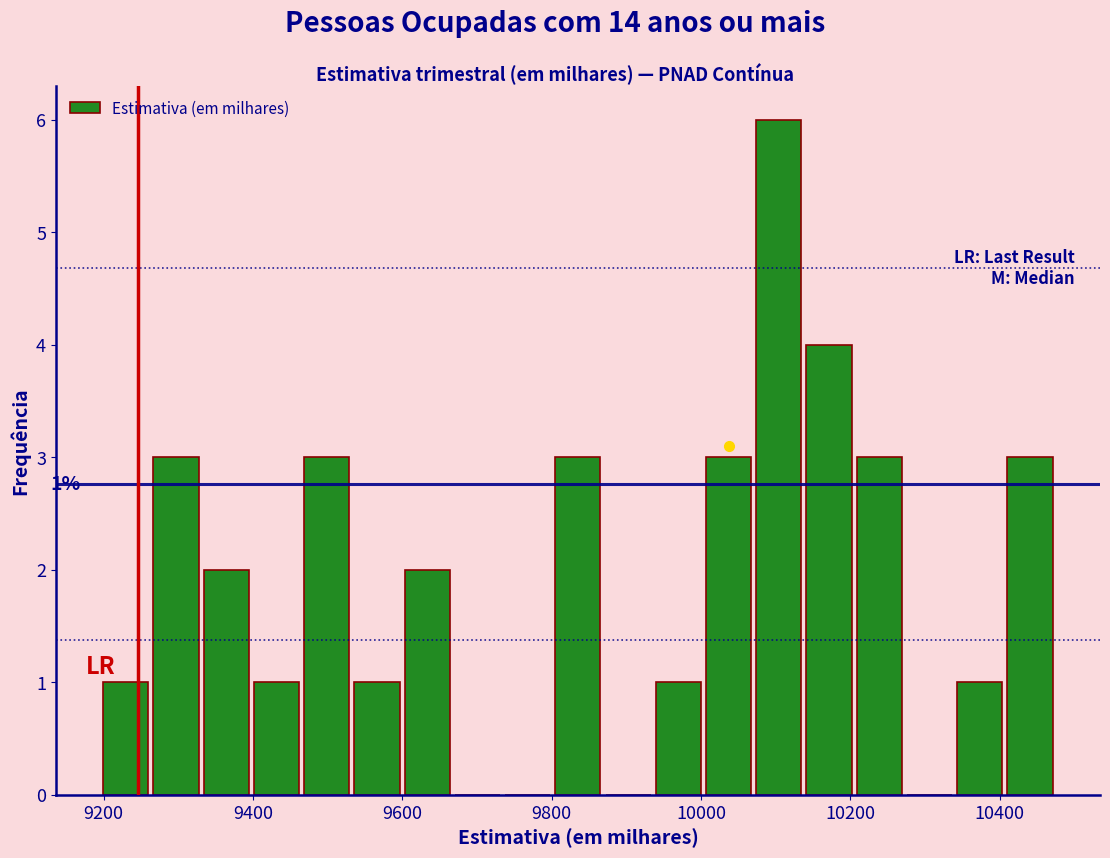

Read against the x-axis, roughly where is the centre of the tallest bar?

10100